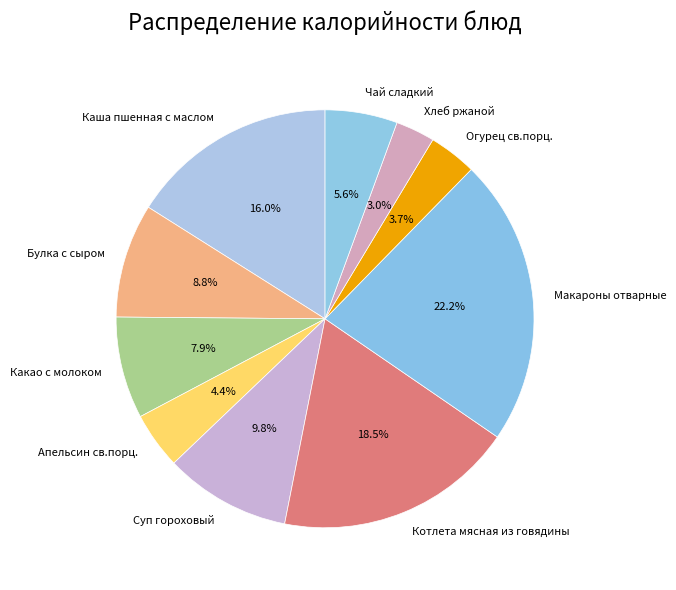

Approximately how many times larger is the value at Апельсин св.порц. compared to Каша пшенная с маслом?

0.3